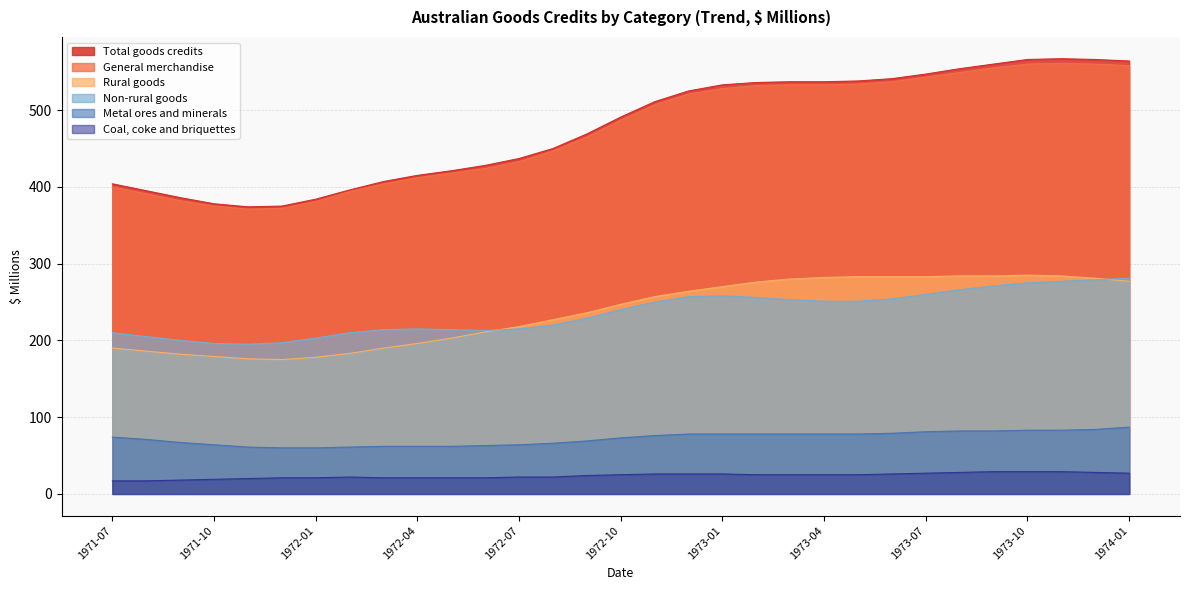

List the series in order of their peak value, lowest first.

Coal, coke and briquettes, Metal ores and minerals, Non-rural goods, Rural goods, General merchandise, Total goods credits